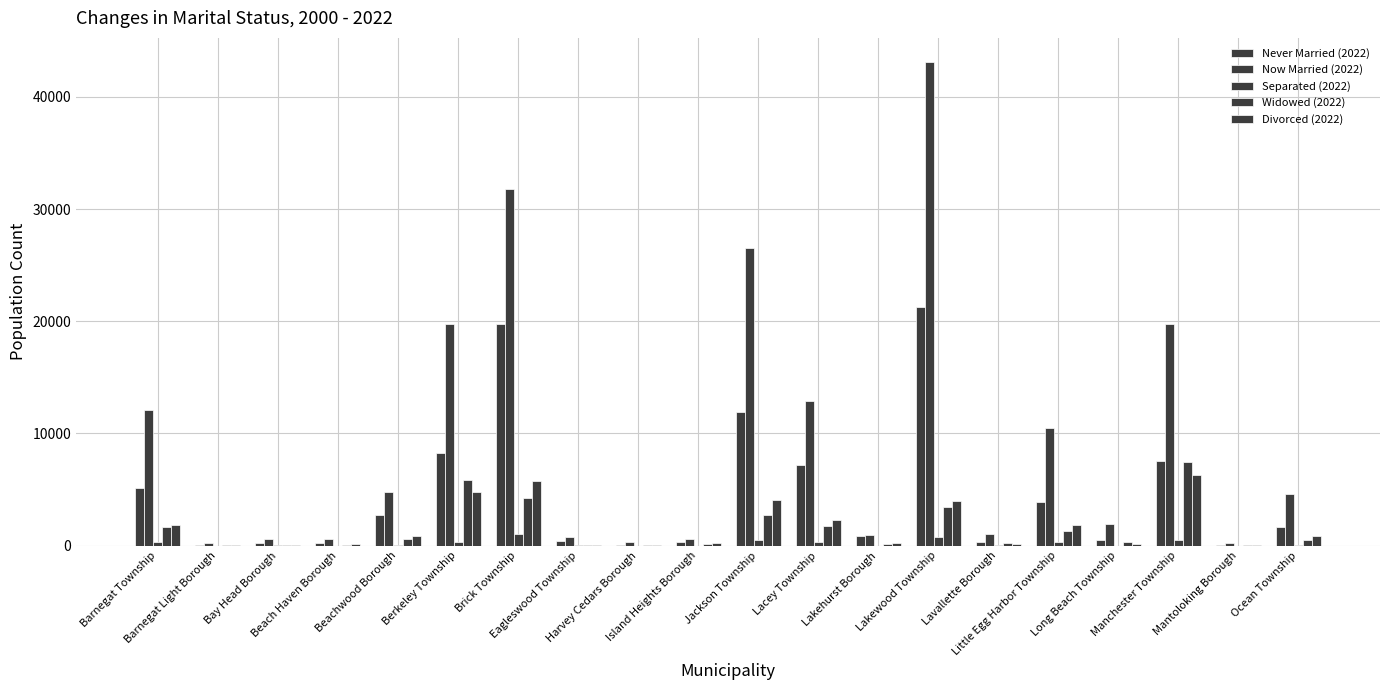

Rank the series at Lavallette Borough from highest to lowest value.

Now Married (2022), Never Married (2022), Widowed (2022), Divorced (2022), Separated (2022)